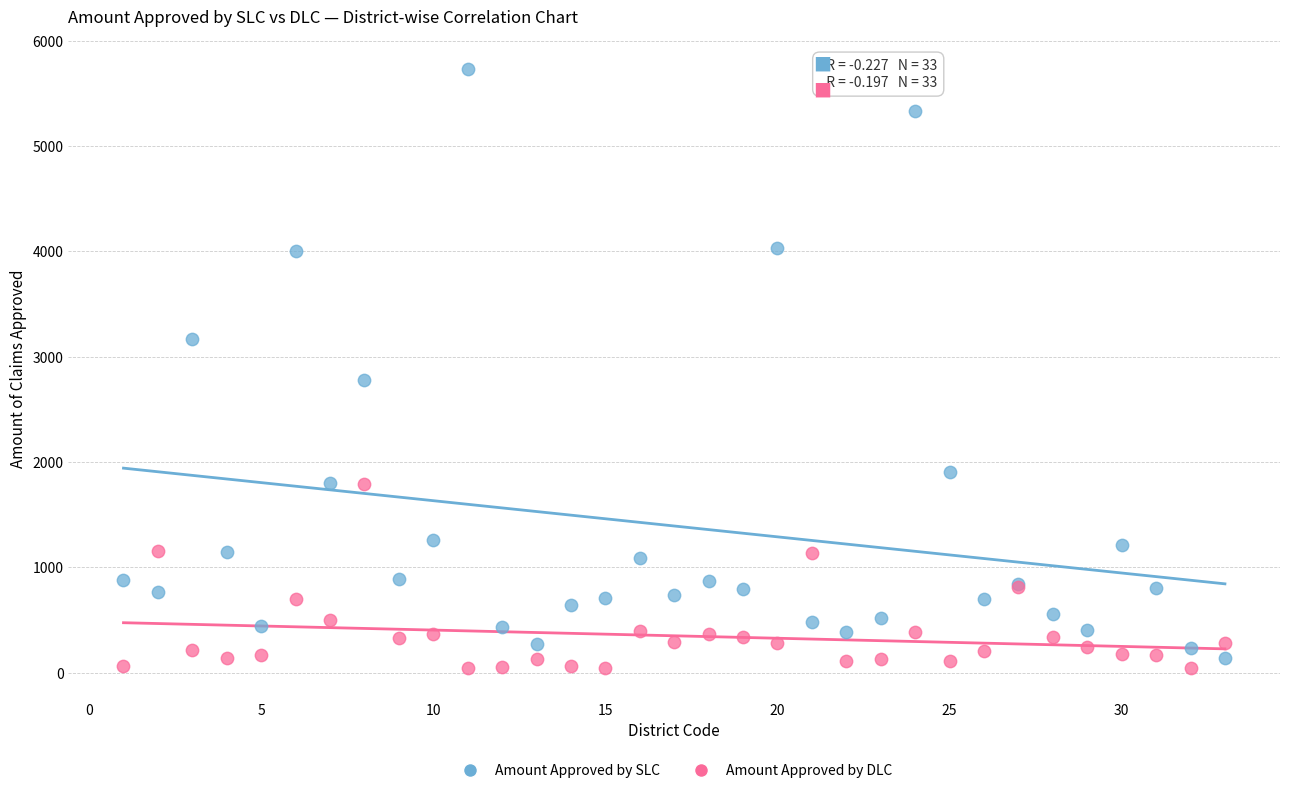

Which series contains the lowest Y value?

Amount Approved by DLC